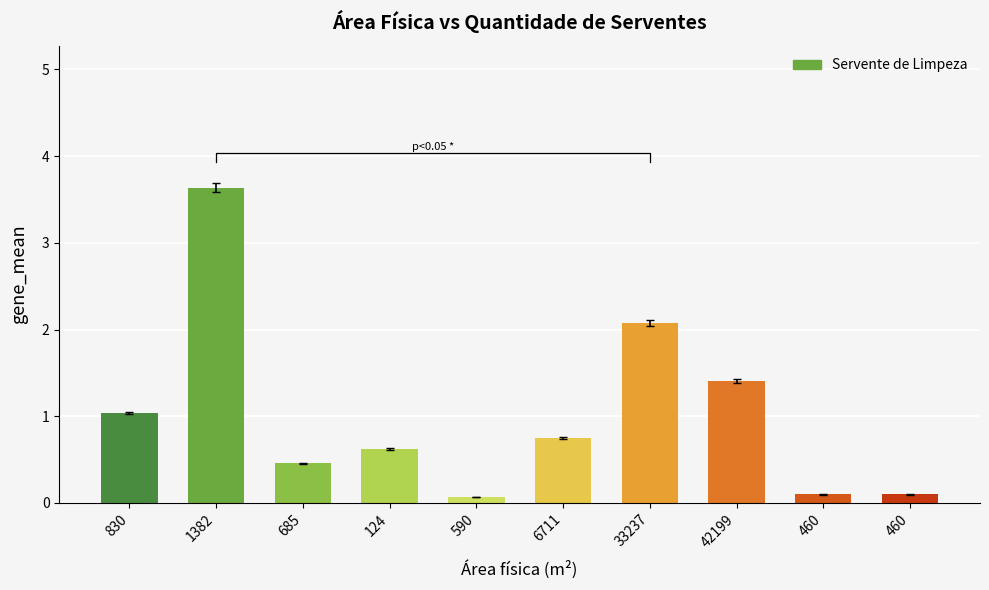

What value does the data have at 6711?

0.7